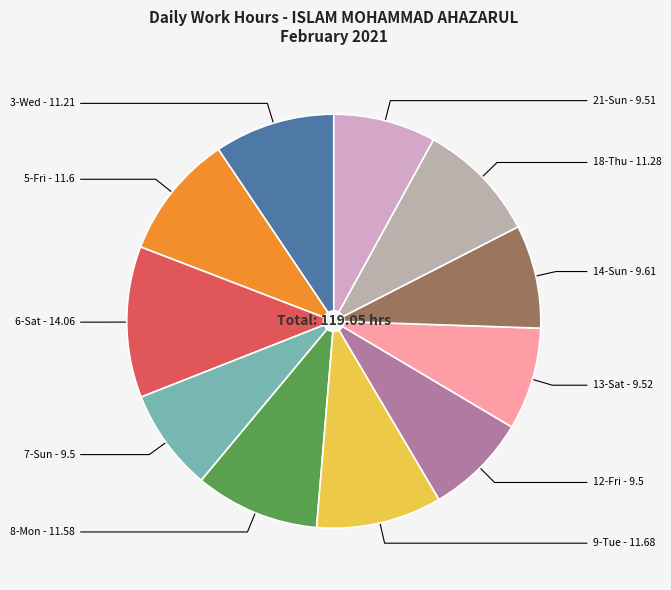

Does 9-Tue account for over 50% of the chart?

No